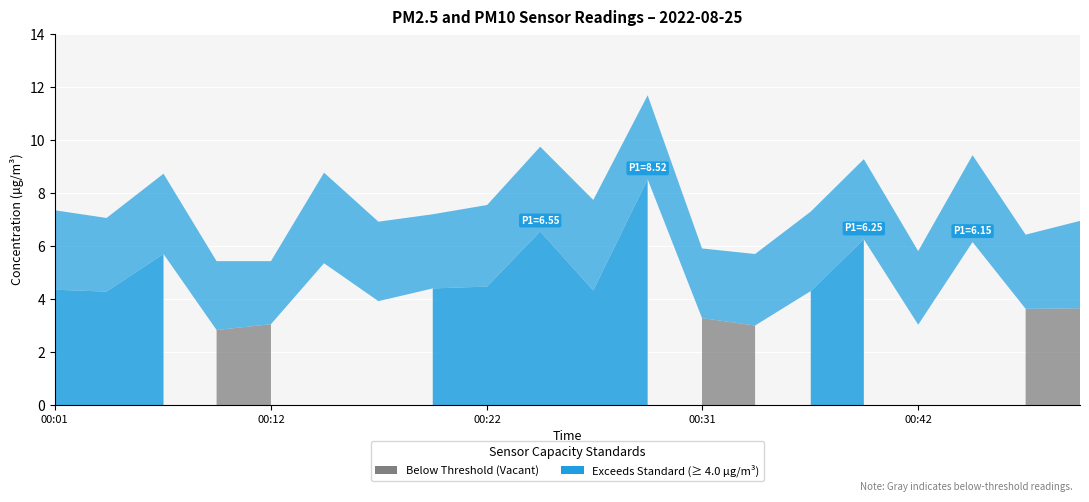

How many lines are shown in the chart?

2